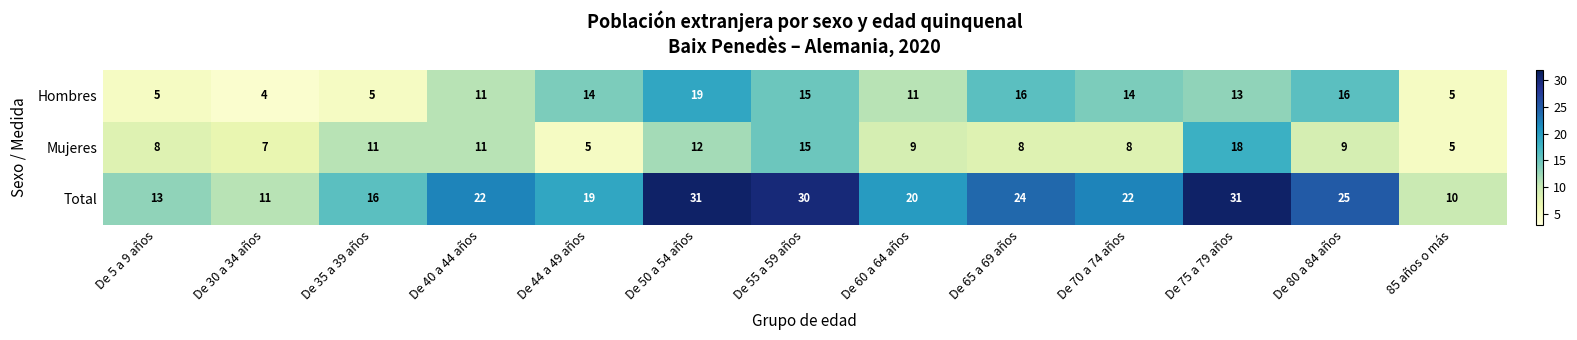

What is the difference between the highest and lowest values at De 80 a 84 años?

16